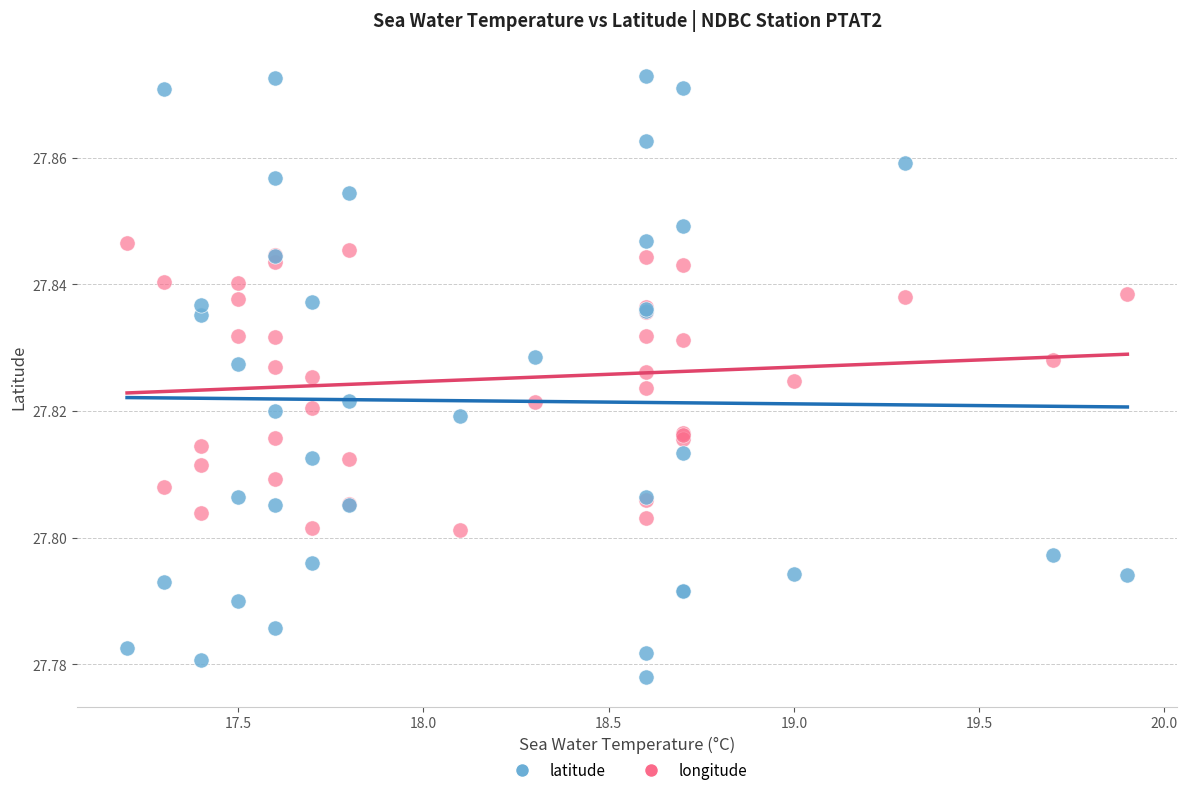

Which series contains the highest Y value?

latitude